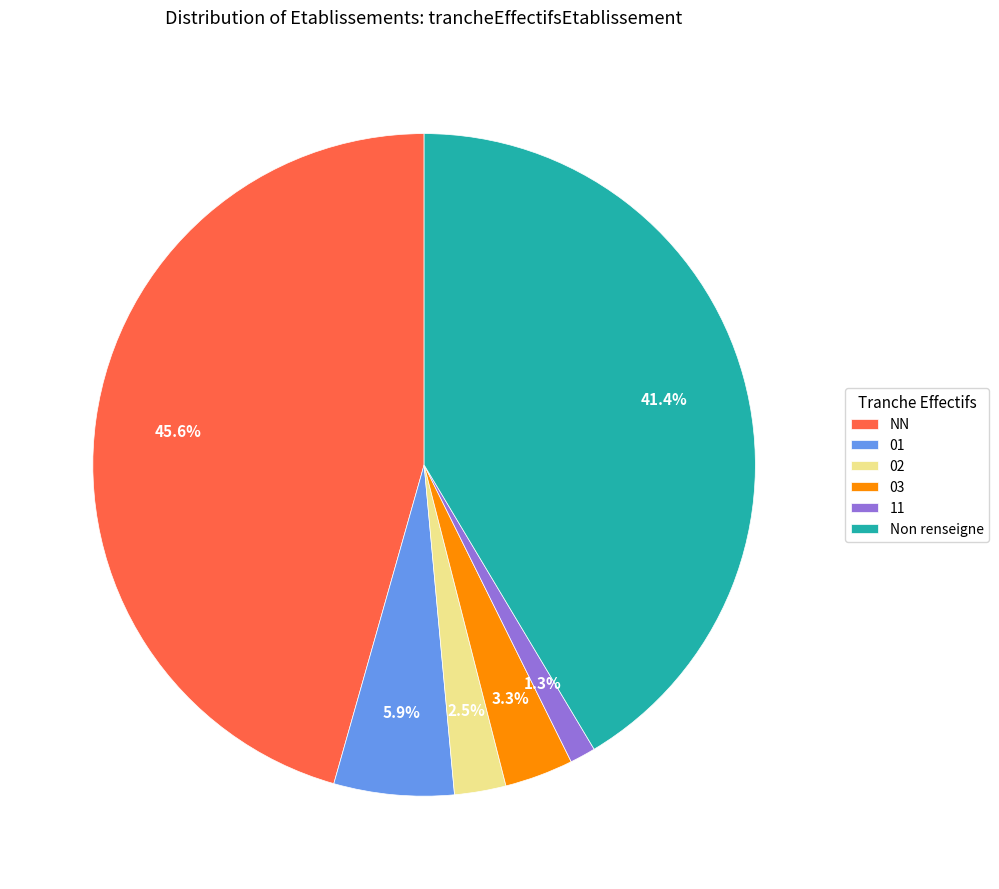

Rank the categories by value from lowest to highest.

11, 02, 03, 01, Non renseigne, NN